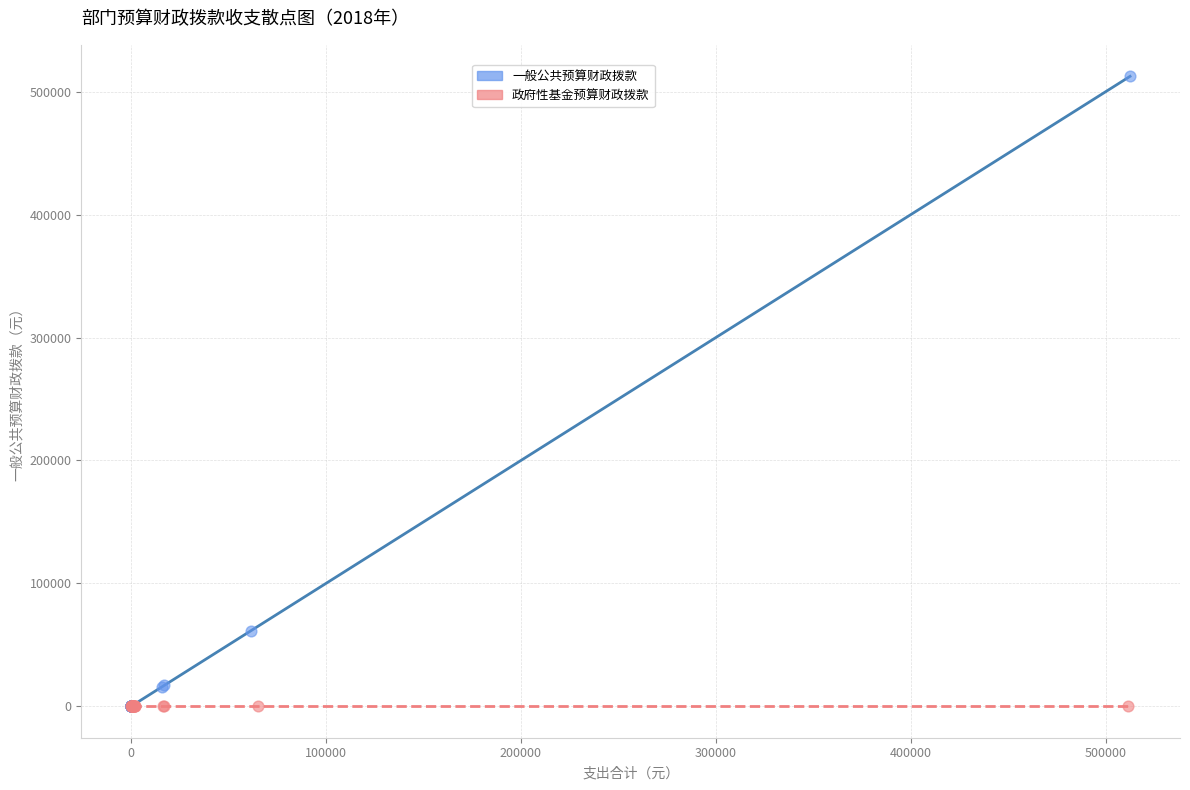

Which series reaches the maximum Y coordinate?

一般公共预算财政拨款